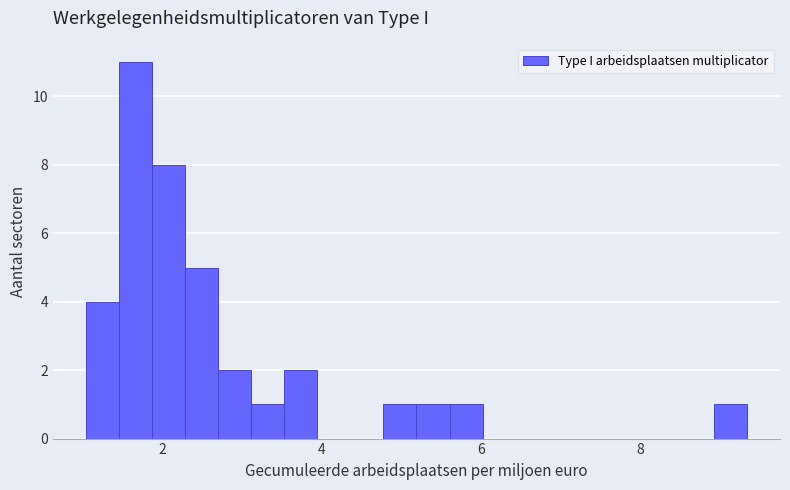

Around what value on the x-axis is the tallest bar? Give the approximate position of its centre, as read against the axis.

1.6